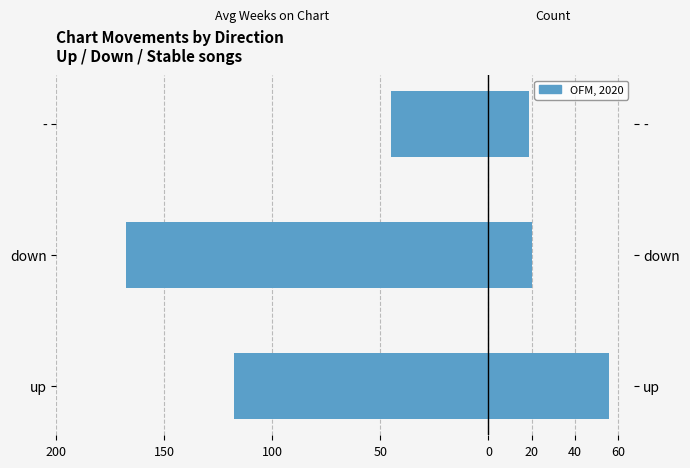

Count the number of categories in the chart.

3